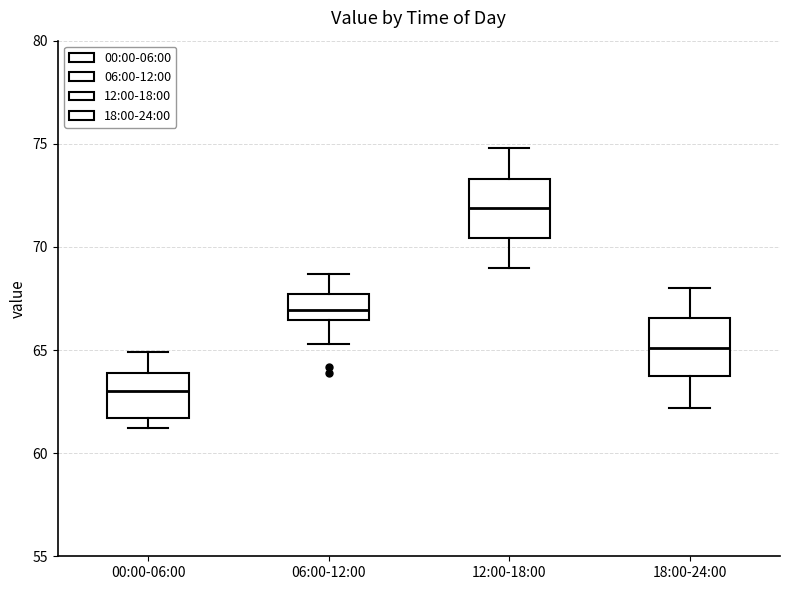

Which box has the highest median line?

12:00-18:00